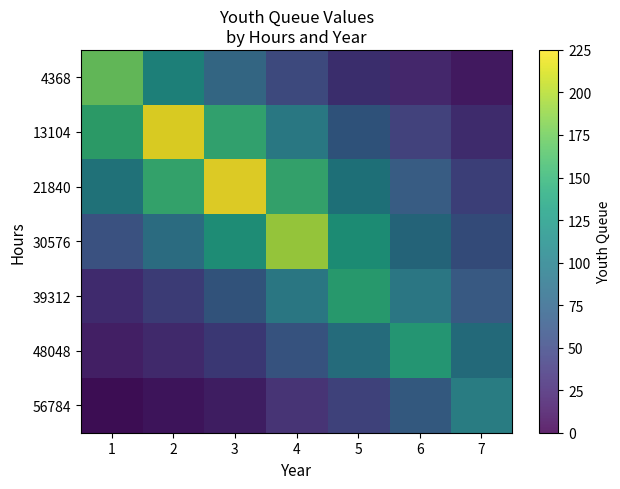

What is the highest value of the row_6 series?

103.0